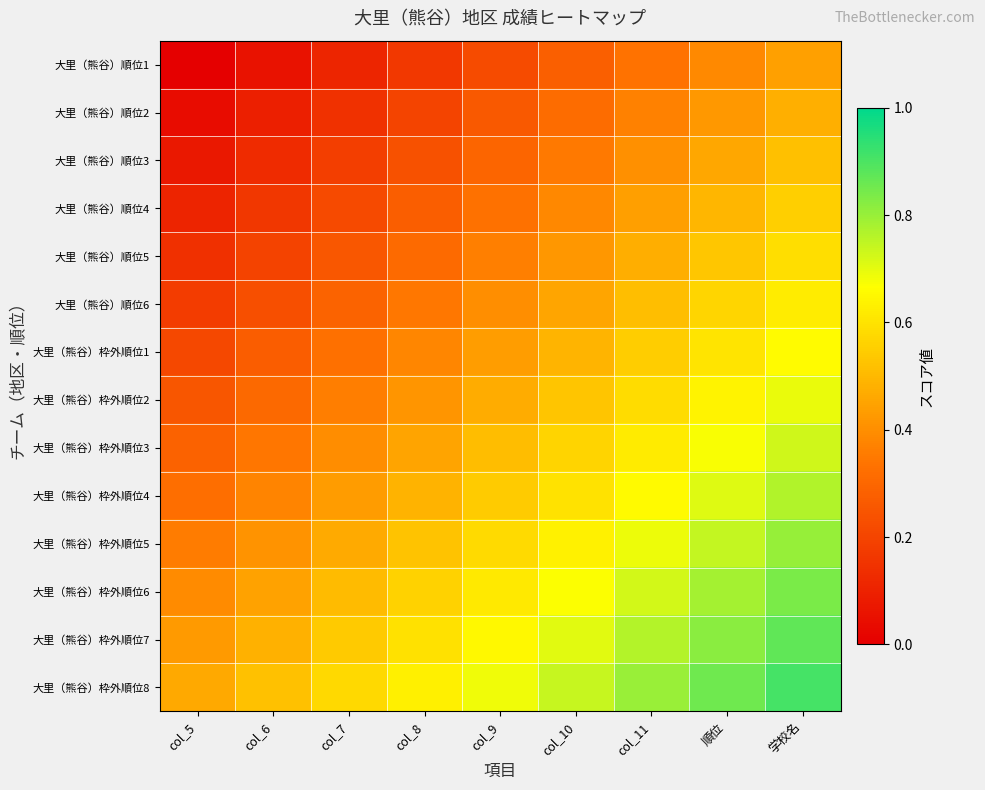

Which category has the lowest value across all series?

col_5